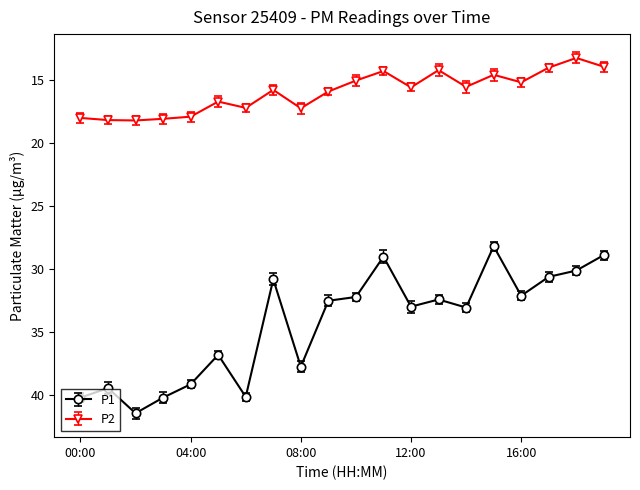

List the series in order of their peak value, lowest first.

P2, P1